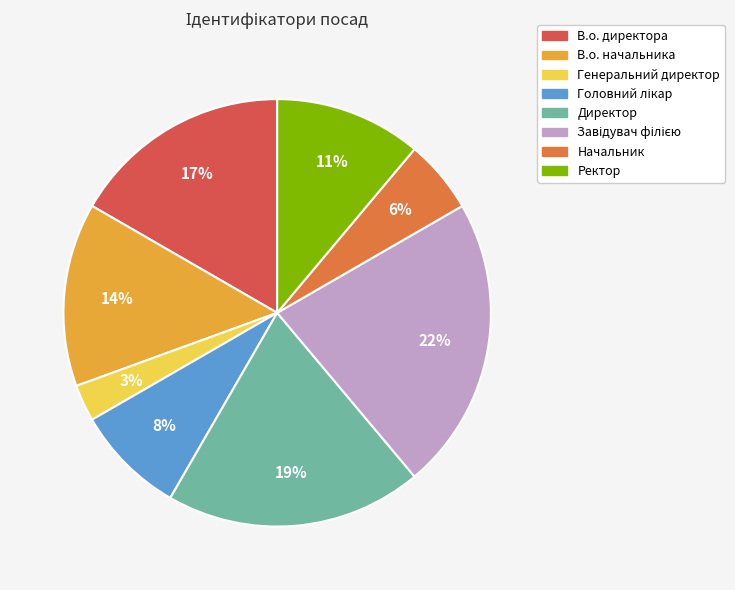

Does Генеральний директор represent more than half of the total?

No